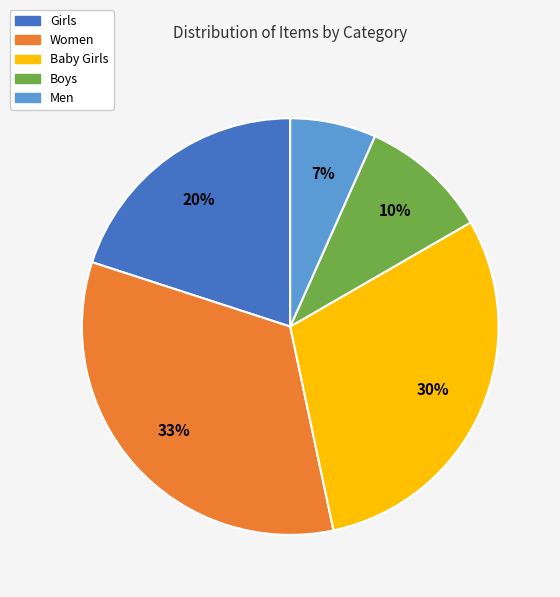

How many slices are in this pie chart?

5